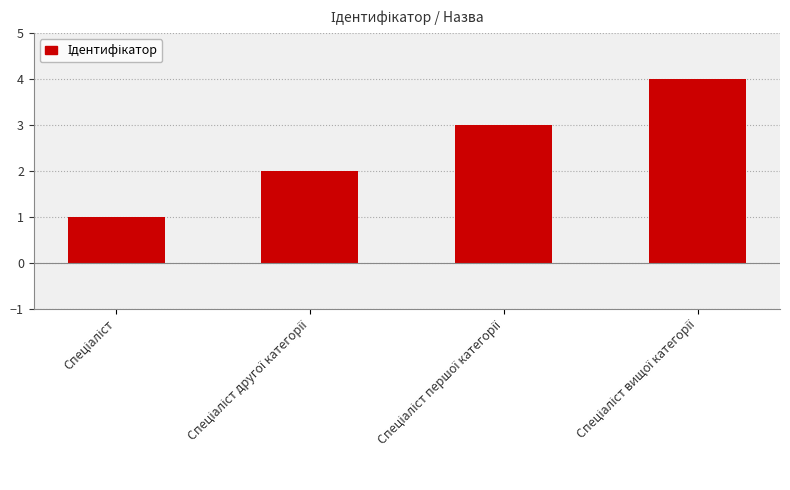

What is the sum of all values?

10